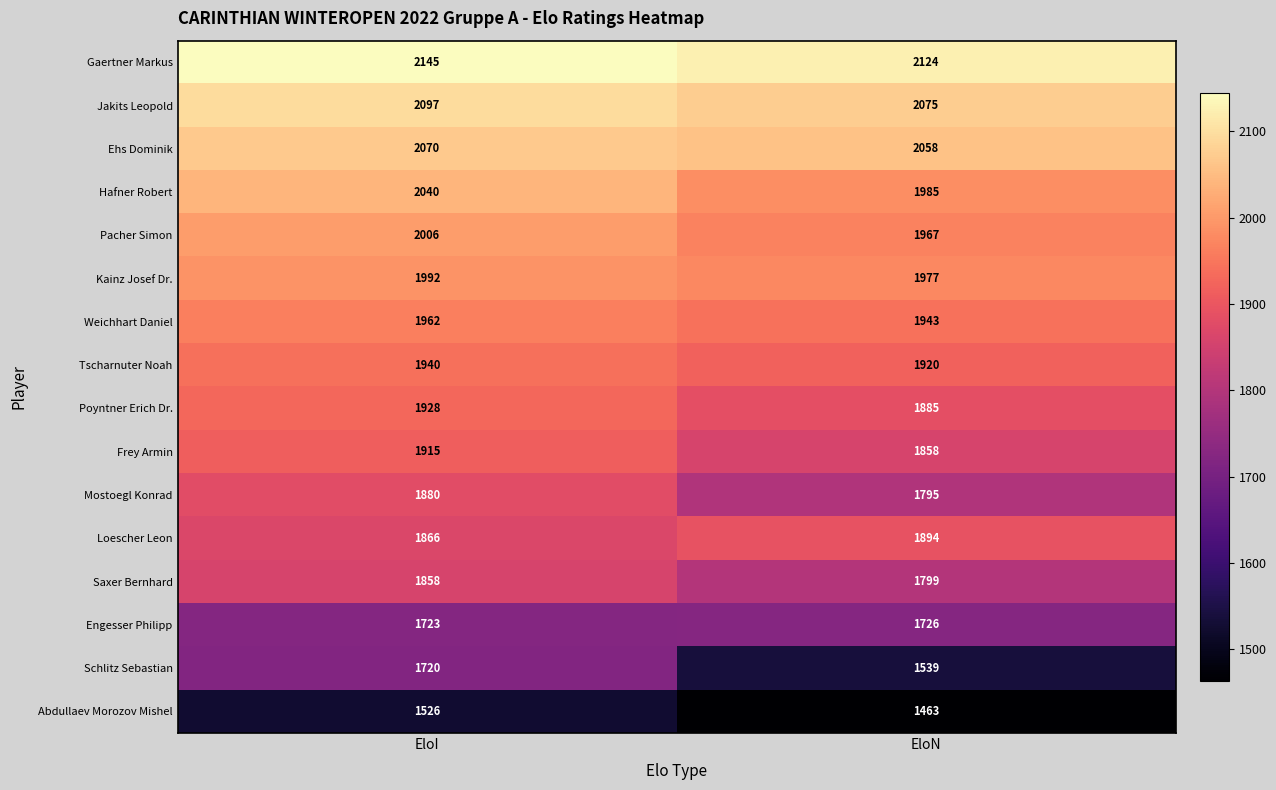

What is the spread (max minus min) of values at EloN?

661